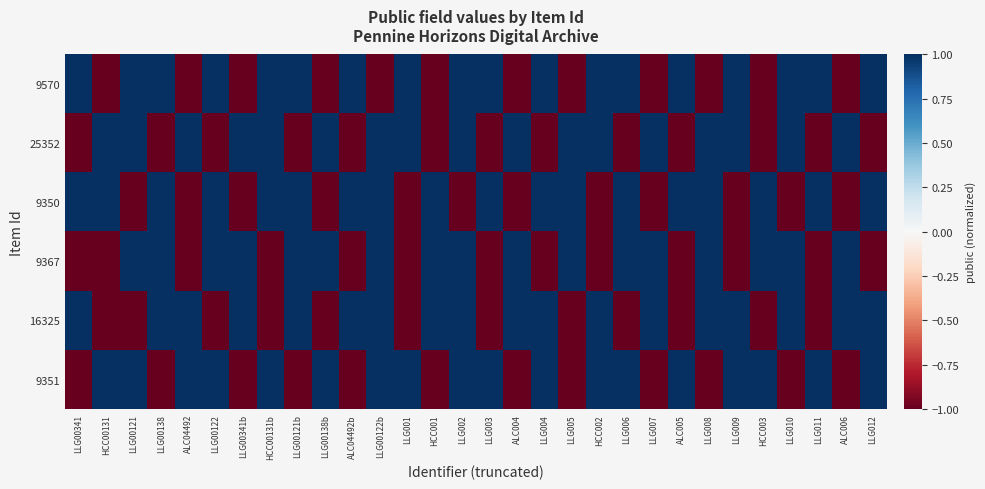

Reading right to left, transcribe all the data shown in this chart.

9570: LLG012=1	ALC006=-1	LLG011=1	LLG010=1	HCC003=-1	LLG009=1	LLG008=-1	ALC005=1	LLG007=-1	LLG006=1	HCC002=1	LLG005=-1	LLG004=1	ALC004=-1	LLG003=1	LLG002=1	HCC001=-1	LLG001=1	LLG00122b=-1	ALC04492b=1	LLG00138b=-1	LLG00121b=1	HCC00131b=1	LLG00341b=-1	LLG00122=1	ALC04492=-1	LLG00138=1	LLG00121=1	HCC00131=-1	LLG00341=1
25352: LLG012=-1	ALC006=1	LLG011=-1	LLG010=1	HCC003=-1	LLG009=1	LLG008=1	ALC005=-1	LLG007=1	LLG006=-1	HCC002=1	LLG005=1	LLG004=-1	ALC004=1	LLG003=-1	LLG002=1	HCC001=-1	LLG001=1	LLG00122b=1	ALC04492b=-1	LLG00138b=1	LLG00121b=-1	HCC00131b=1	LLG00341b=1	LLG00122=-1	ALC04492=1	LLG00138=-1	LLG00121=1	HCC00131=1	LLG00341=-1
9350: LLG012=1	ALC006=-1	LLG011=1	LLG010=-1	HCC003=1	LLG009=-1	LLG008=1	ALC005=1	LLG007=-1	LLG006=1	HCC002=-1	LLG005=1	LLG004=1	ALC004=-1	LLG003=1	LLG002=-1	HCC001=1	LLG001=-1	LLG00122b=1	ALC04492b=1	LLG00138b=-1	LLG00121b=1	HCC00131b=1	LLG00341b=-1	LLG00122=1	ALC04492=-1	LLG00138=1	LLG00121=-1	HCC00131=1	LLG00341=1
9367: LLG012=-1	ALC006=1	LLG011=-1	LLG010=1	HCC003=1	LLG009=-1	LLG008=1	ALC005=-1	LLG007=1	LLG006=1	HCC002=-1	LLG005=1	LLG004=-1	ALC004=1	LLG003=-1	LLG002=1	HCC001=1	LLG001=-1	LLG00122b=1	ALC04492b=-1	LLG00138b=1	LLG00121b=1	HCC00131b=-1	LLG00341b=1	LLG00122=1	ALC04492=-1	LLG00138=1	LLG00121=1	HCC00131=-1	LLG00341=-1
16325: LLG012=1	ALC006=1	LLG011=-1	LLG010=1	HCC003=-1	LLG009=1	LLG008=1	ALC005=-1	LLG007=1	LLG006=-1	HCC002=1	LLG005=-1	LLG004=1	ALC004=1	LLG003=-1	LLG002=1	HCC001=1	LLG001=-1	LLG00122b=1	ALC04492b=1	LLG00138b=-1	LLG00121b=1	HCC00131b=-1	LLG00341b=1	LLG00122=-1	ALC04492=1	LLG00138=1	LLG00121=-1	HCC00131=-1	LLG00341=1
9351: LLG012=1	ALC006=-1	LLG011=1	LLG010=-1	HCC003=1	LLG009=1	LLG008=-1	ALC005=1	LLG007=-1	LLG006=1	HCC002=1	LLG005=-1	LLG004=1	ALC004=-1	LLG003=1	LLG002=1	HCC001=-1	LLG001=1	LLG00122b=1	ALC04492b=-1	LLG00138b=1	LLG00121b=-1	HCC00131b=1	LLG00341b=-1	LLG00122=1	ALC04492=1	LLG00138=-1	LLG00121=1	HCC00131=1	LLG00341=-1